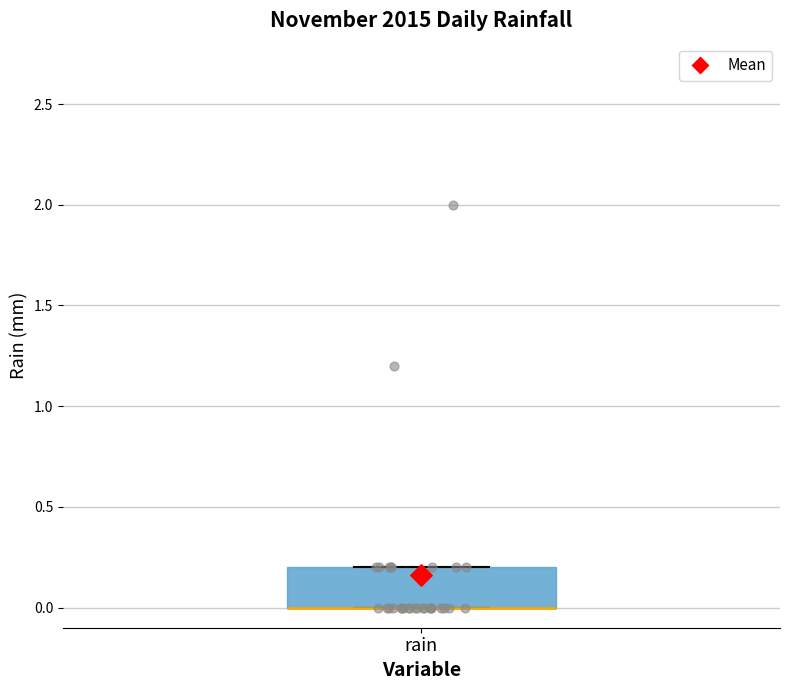

Transcribe this box plot: give where the median line is, the range the box spans, and where the two whiskers end, as read against the y-axis. The values are not printed on the chart, so give them approximately, as read against the axis.

median 0.0 (drawn on the box's lower edge), box 0.0 to 0.2, whiskers 0.0 to 0.2